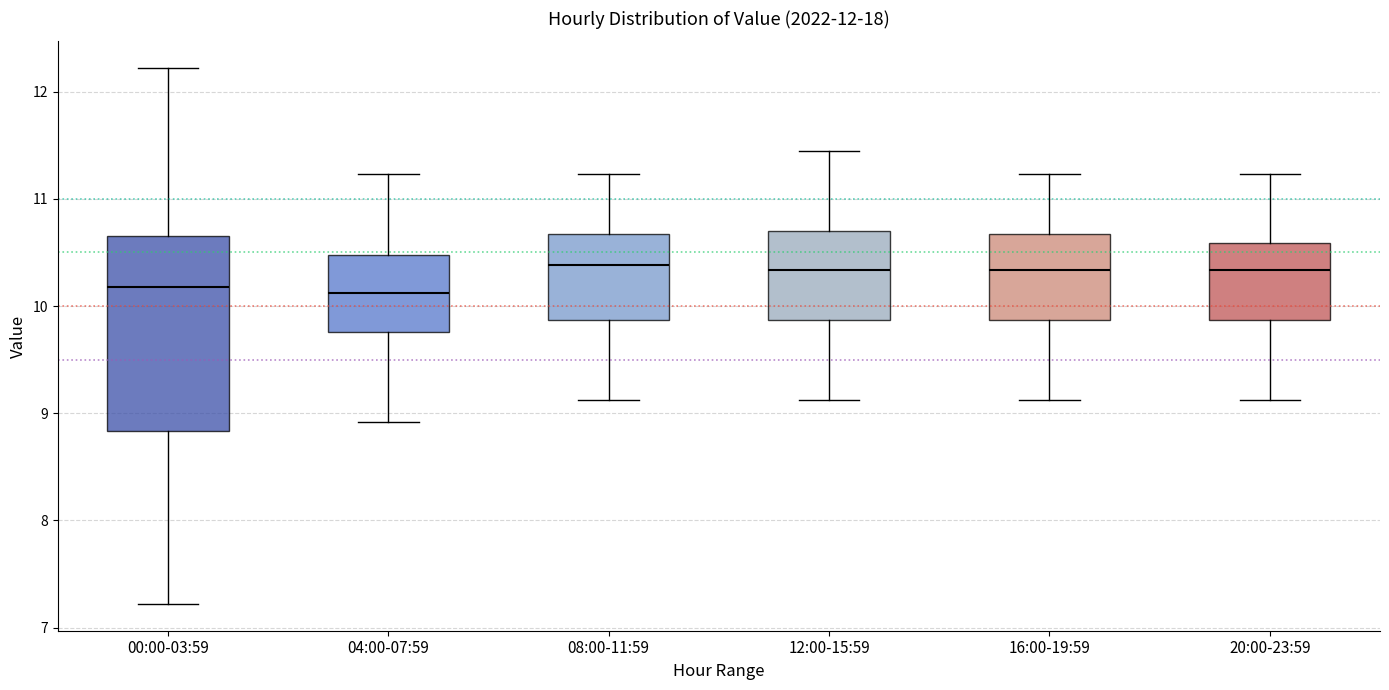

Reading left to right, transcribe this box plot: for each box, give where its median line is, the range the box spans, and where its two whiskers end, as read against the y-axis. The values are not printed on the chart, so give them approximately, as read against the axis.

00:00-03:59: median 10.2, box 8.8 to 10.7, whiskers 7.2 to 12.2
04:00-07:59: median 10.1, box 9.8 to 10.5, whiskers 8.9 to 11.2
08:00-11:59: median 10.4, box 9.9 to 10.7, whiskers 9.1 to 11.2
12:00-15:59: median 10.3, box 9.9 to 10.7, whiskers 9.1 to 11.5
16:00-19:59: median 10.3, box 9.9 to 10.7, whiskers 9.1 to 11.2
20:00-23:59: median 10.3, box 9.9 to 10.6, whiskers 9.1 to 11.2